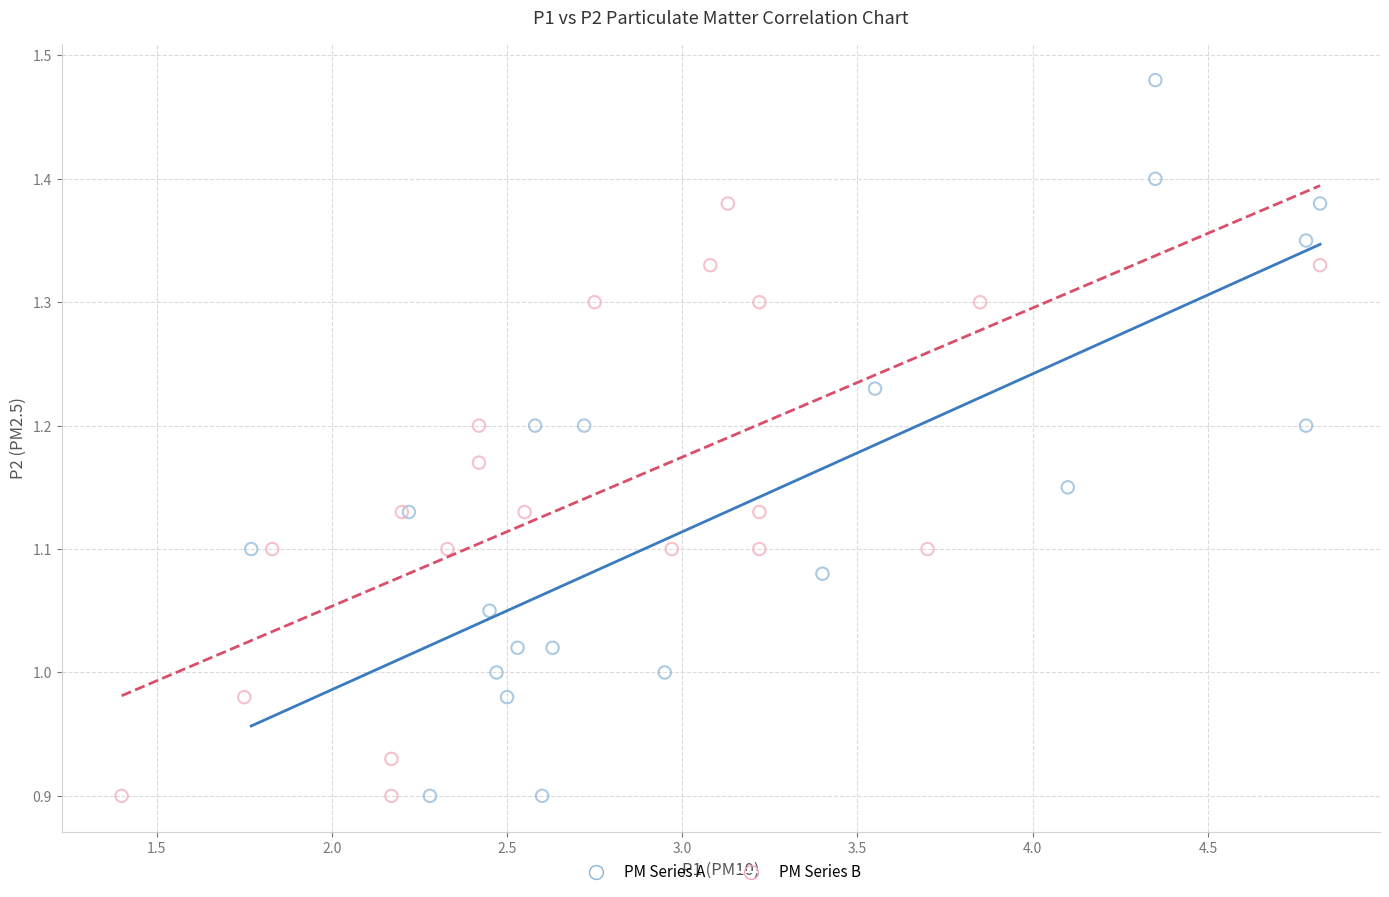

Which series has the largest Y range (max minus min)?

PM Series A